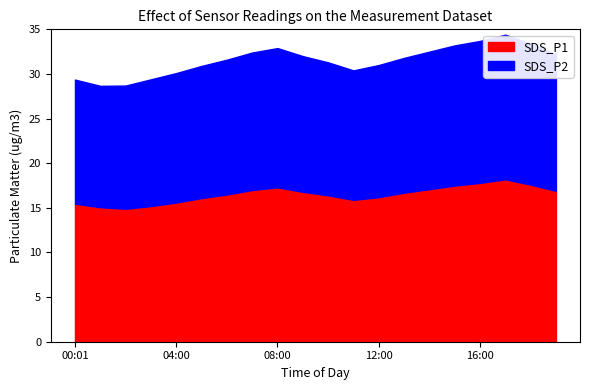

Count the number of data series in this chart.

2